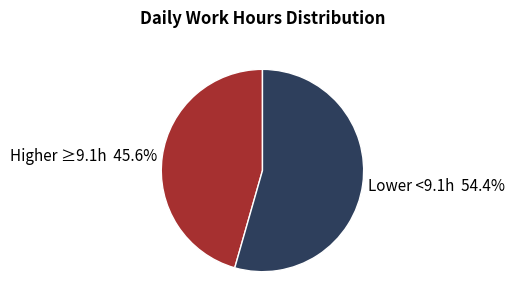

Is the sum of Lower <9.1h 54.4% and Higher ≥9.1h 45.6% greater than half?

Yes